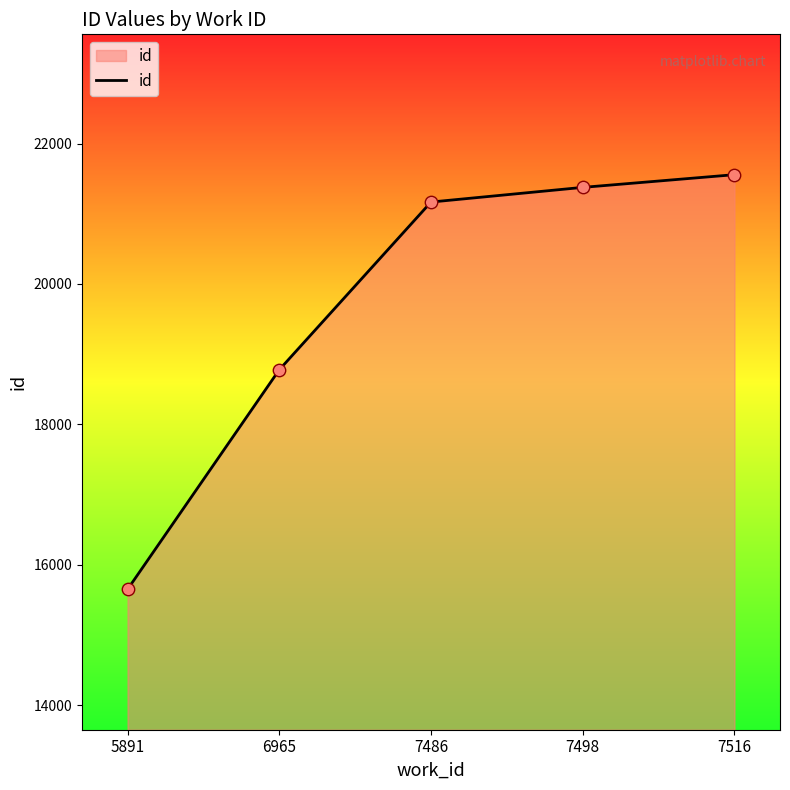

What is the ratio of the value at 7486 to the value at 6965?

1.1